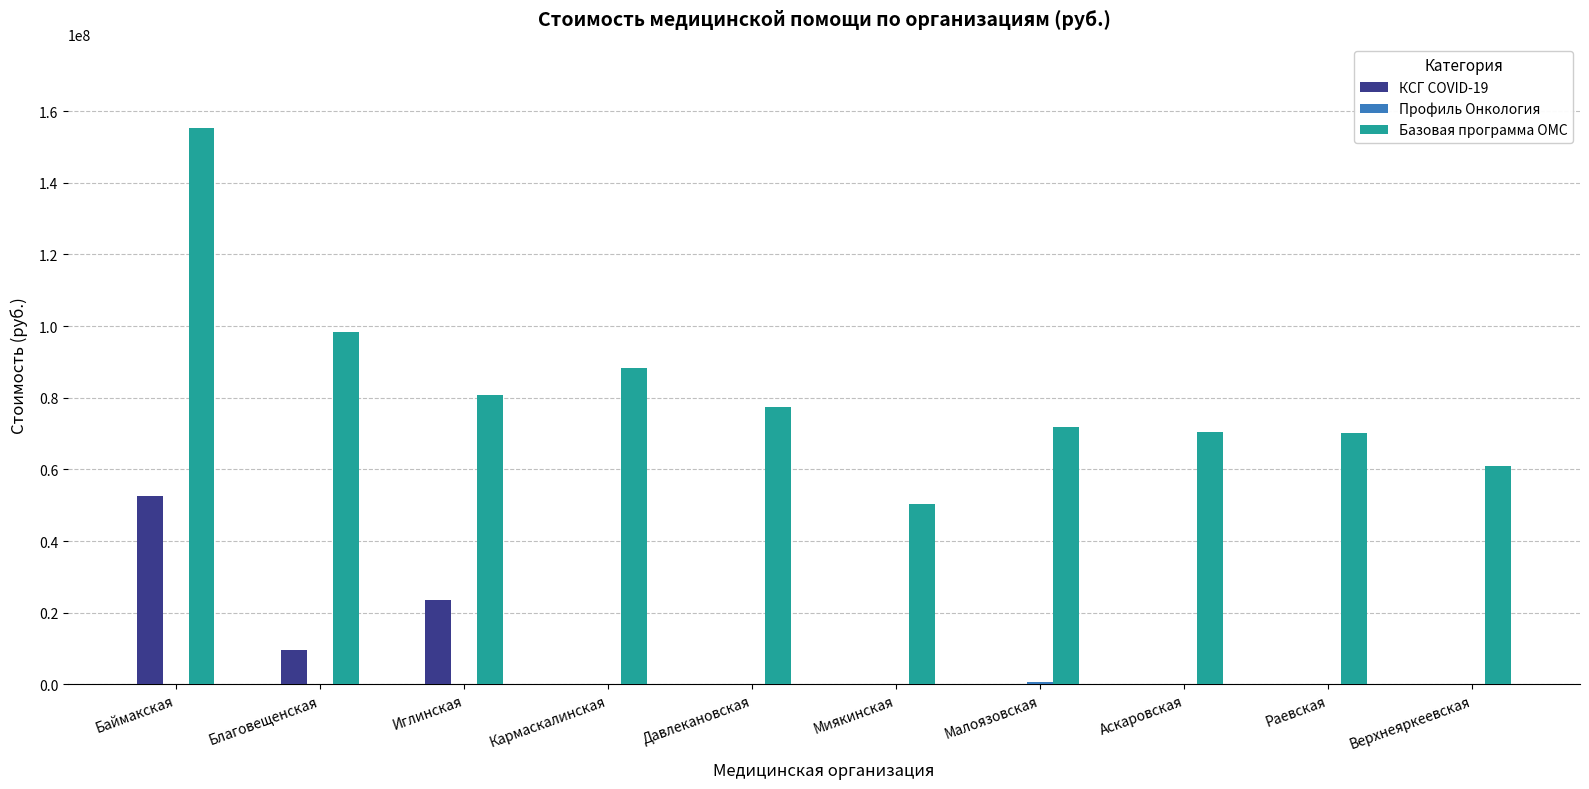

Is it true that КСГ COVID-19 equals 34758218 at Иглинская?

False